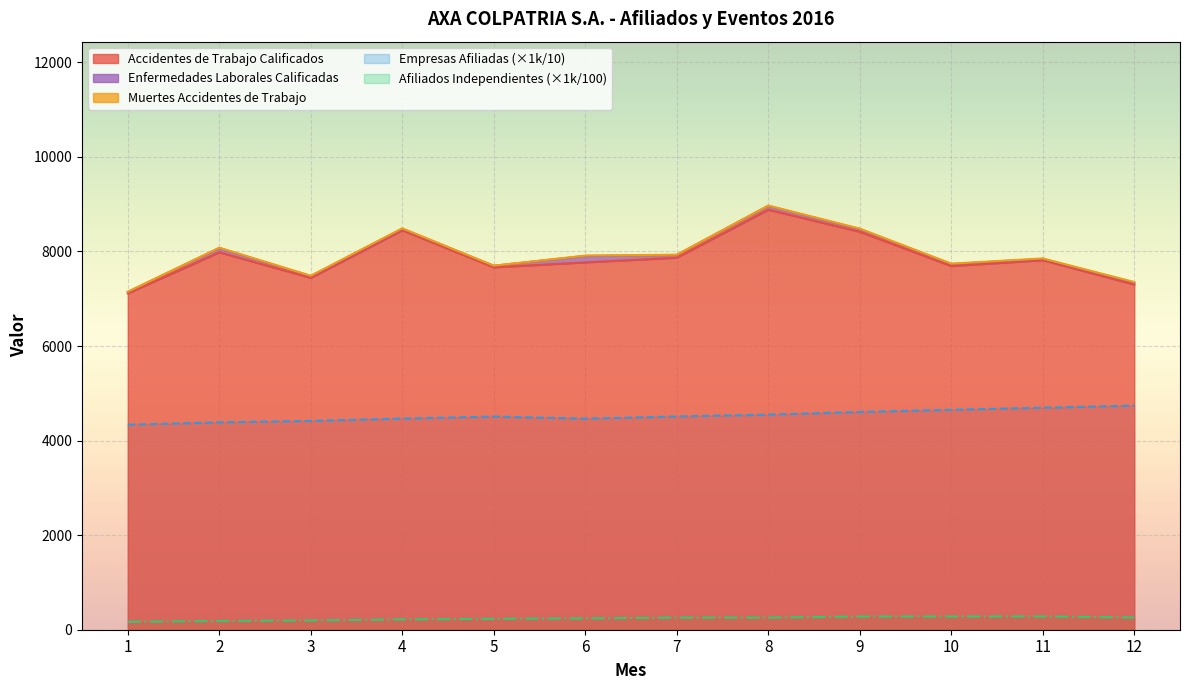

True or false: Empresas Afiliadas and Afiliados Independientes cross at least once.

False